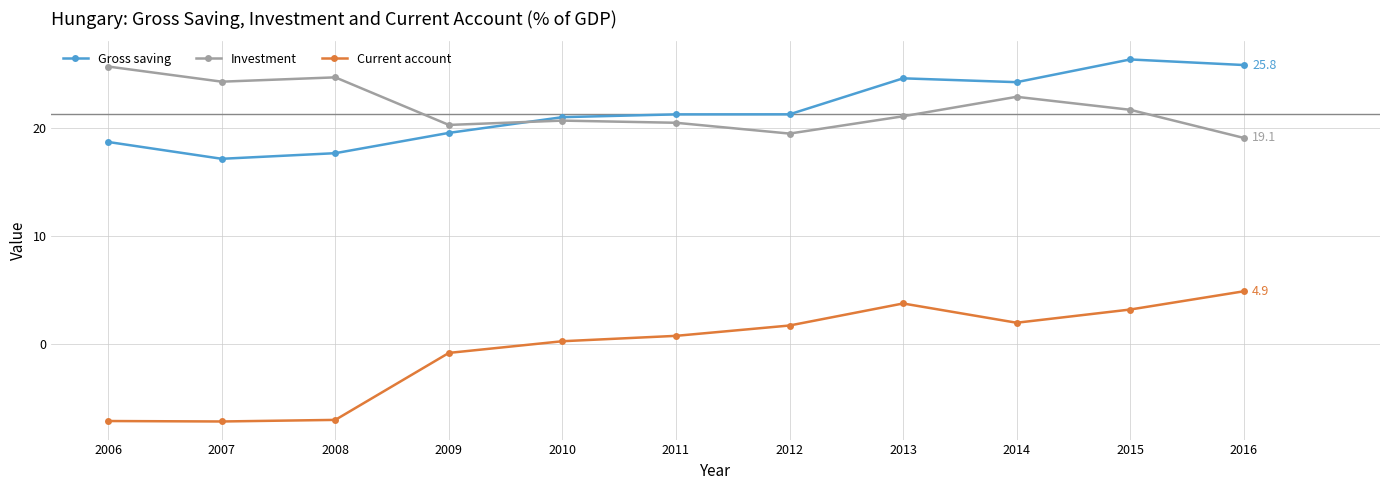

At how many categories does at least one series exceed 10?

11